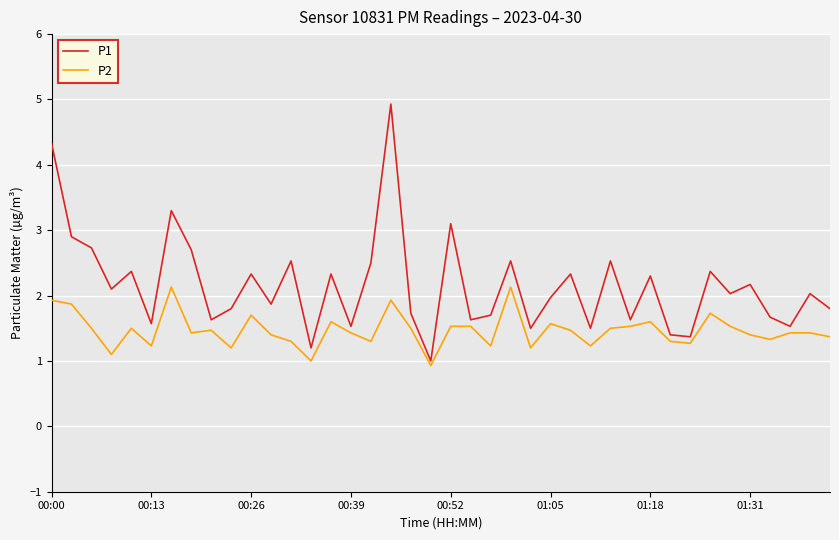

Rank the series by their average value, from highest to lowest.

P1, P2